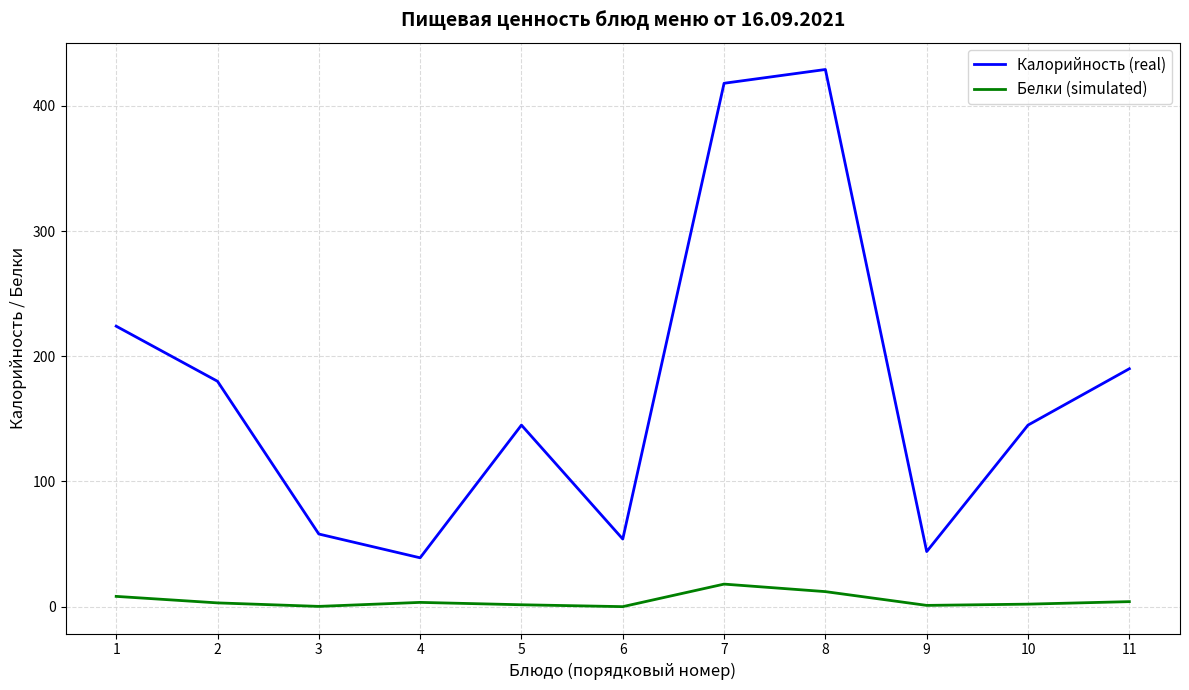

At 8, list the series in order from smallest to largest.

Белки (simulated), Калорийность (real)